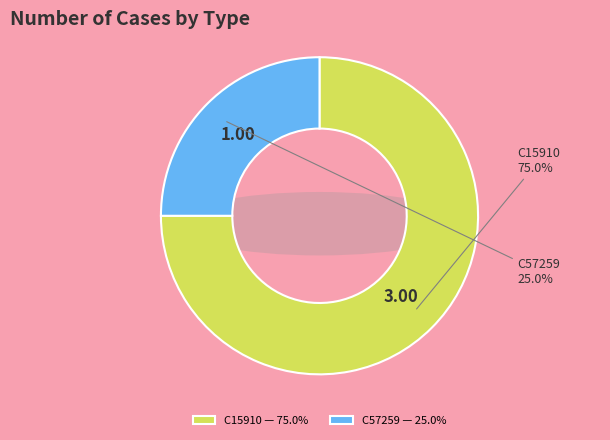

True or false: C57259 accounts for 25% of the total.

True